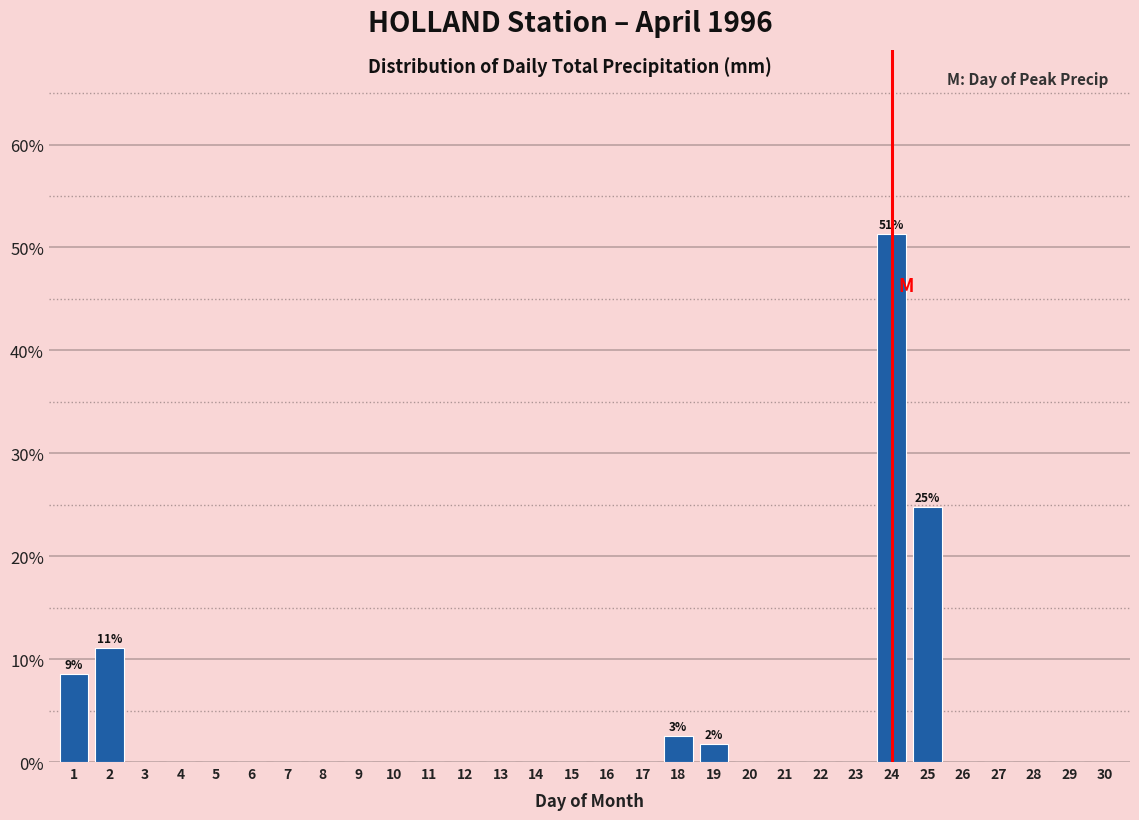

Reading right to left, list all the values displayed in this chart.

30=0.0	29=0.0	28=0.0	27=0.0	26=0.0	25=24.8	24=51.3	23=0.0	22=0.0	21=0.0	20=0.0	19=1.7	18=2.6	17=0.0	16=0.0	15=0.0	14=0.0	13=0.0	12=0.0	11=0.0	10=0.0	9=0.0	8=0.0	7=0.0	6=0.0	5=0.0	4=0.0	3=0.0	2=11.1	1=8.5